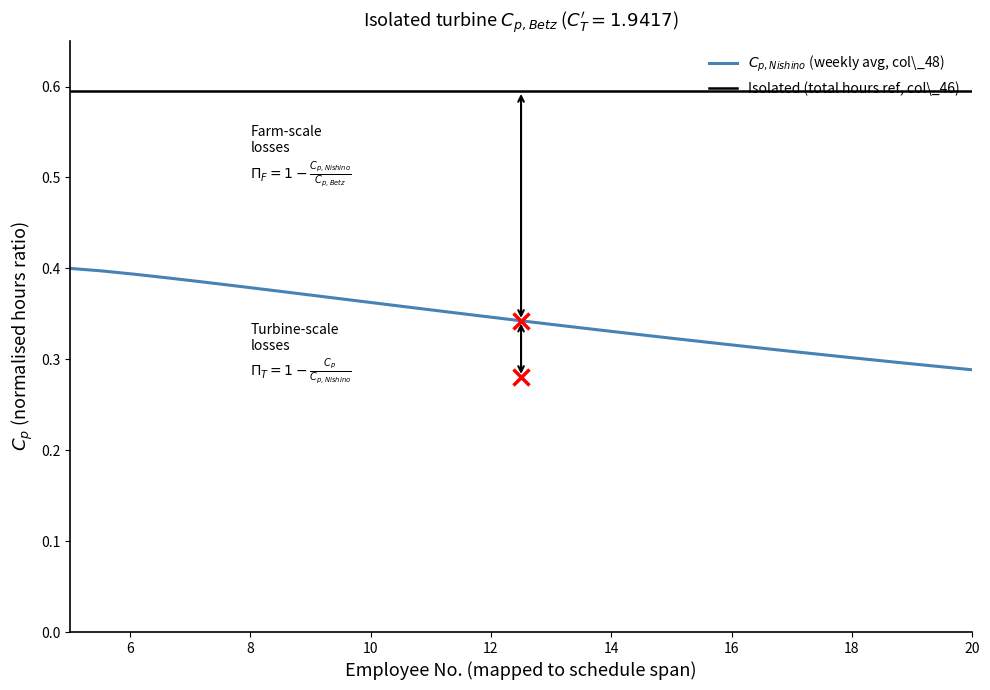

Rank the series at 8 from highest to lowest value.

Isolated (total hours ref, col\_46), $C_{p,Nishino}$ (weekly avg, col\_48)